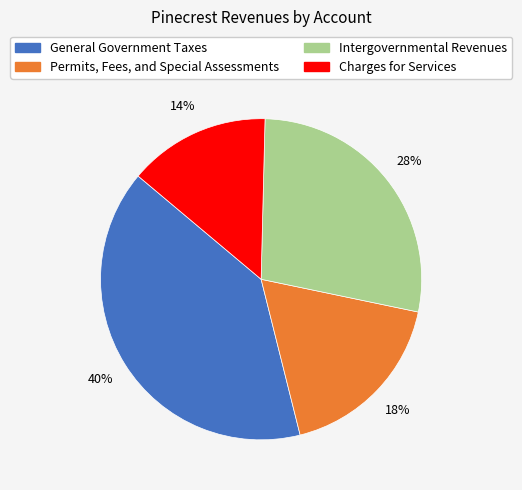

To the nearest percent, what is the combined percentage of Permits, Fees, and Special Assessments and Charges for Services?

32%